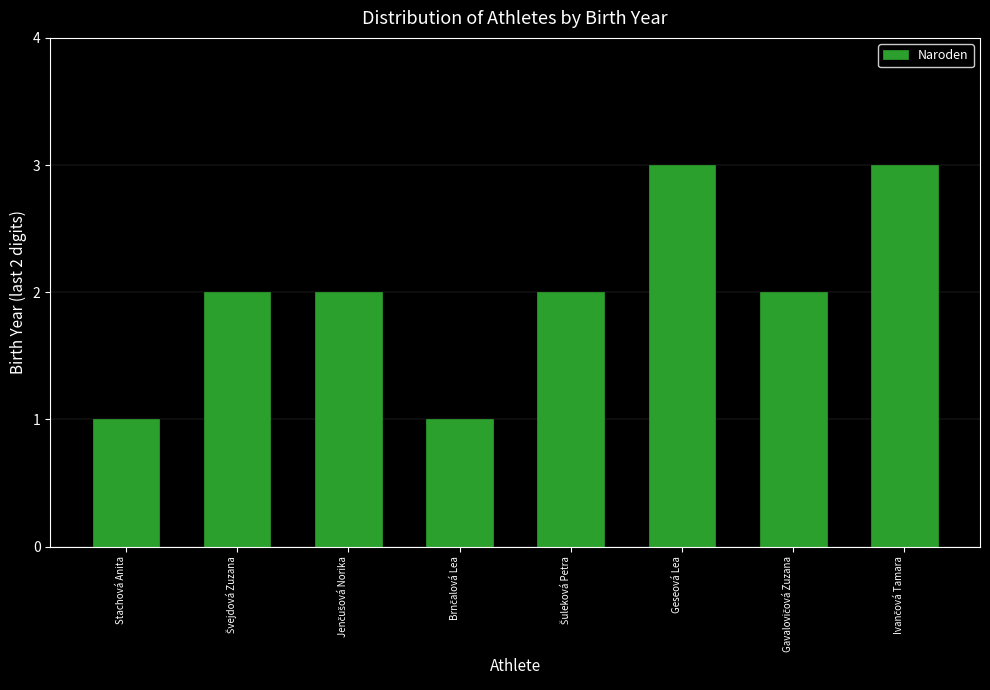

What is the maximum value shown in the chart?

3